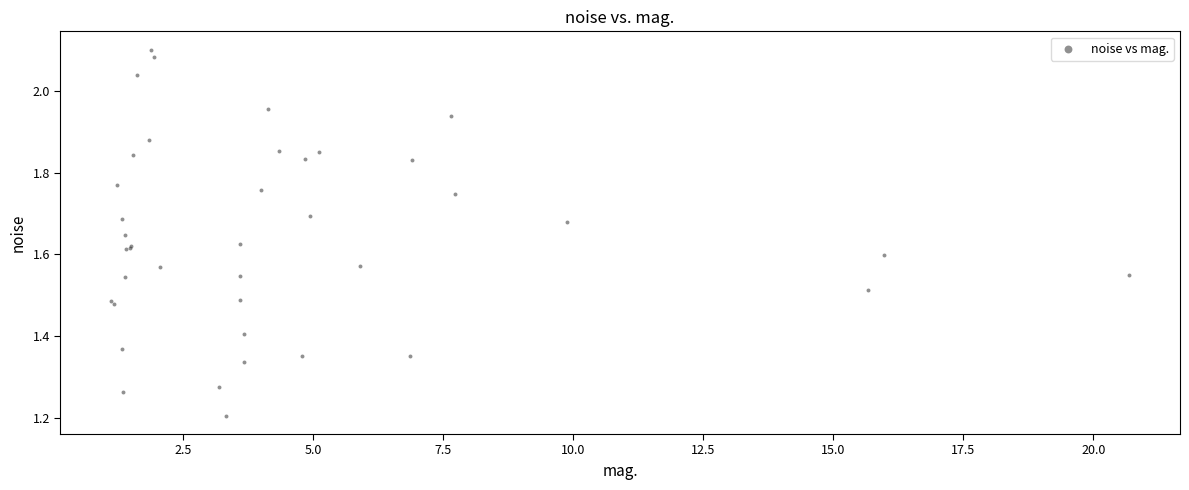

What Y value in the scatter plot is closest to 1?

1.2